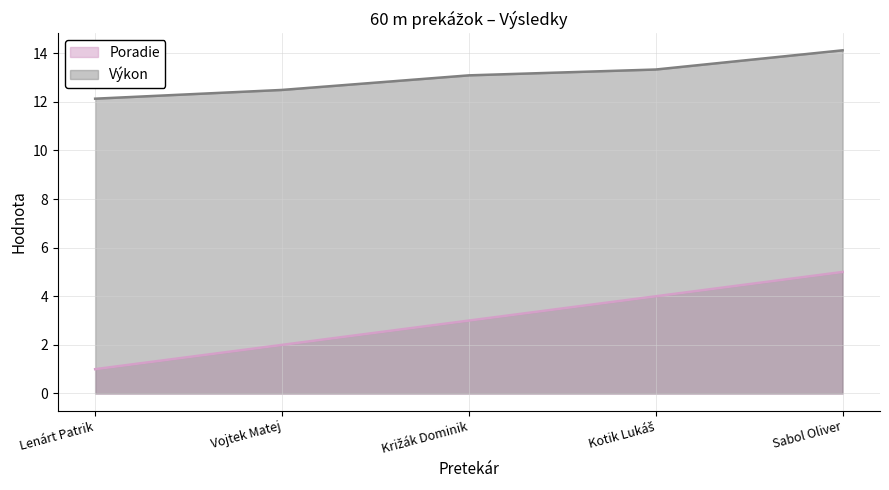

What is the difference between the maximum and minimum values in the Výkon series?

2.0